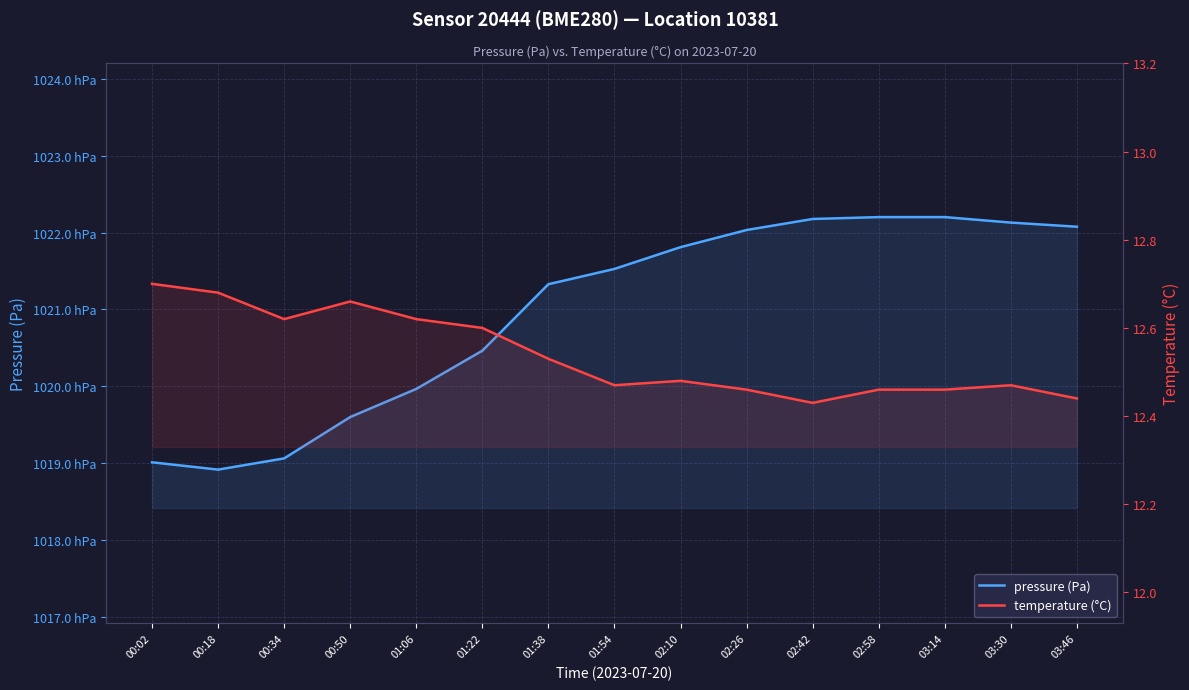

Reading right to left, list all the values displayed in this chart.

pressure (Pa): 102207.7	102213.1	102220.2	102220.2	102217.8	102203.4	102181.1	102152.8	102132.8	102046.3	101996.6	101960.0	101906.2	101891.6	101901.1
temperature (°C): 12.4	12.5	12.5	12.5	12.4	12.5	12.5	12.5	12.5	12.6	12.6	12.7	12.6	12.7	12.7